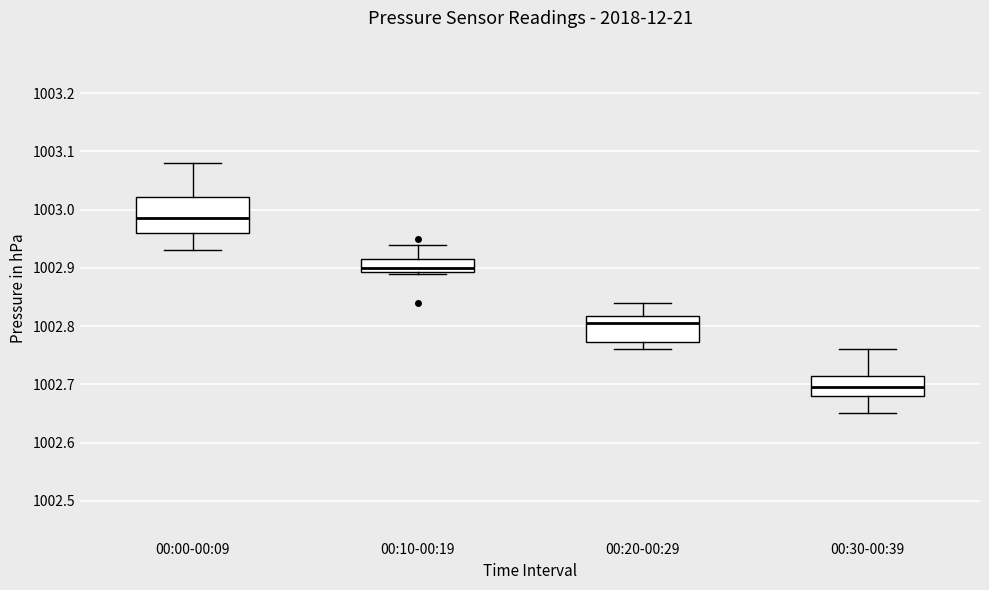

Reading left to right, transcribe this box plot: for each box, give where its median line is, the range the box spans, and where its two whiskers end, as read against the y-axis. The values are not printed on the chart, so give them approximately, as read against the axis.

00:00-00:09: median 1002.99, box 1002.96 to 1003.02, whiskers 1002.93 to 1003.08
00:10-00:19: median 1002.90, box 1002.89 to 1002.92, whiskers 1002.89 to 1002.94
00:20-00:29: median 1002.81, box 1002.77 to 1002.82, whiskers 1002.76 to 1002.84
00:30-00:39: median 1002.70, box 1002.68 to 1002.72, whiskers 1002.65 to 1002.76